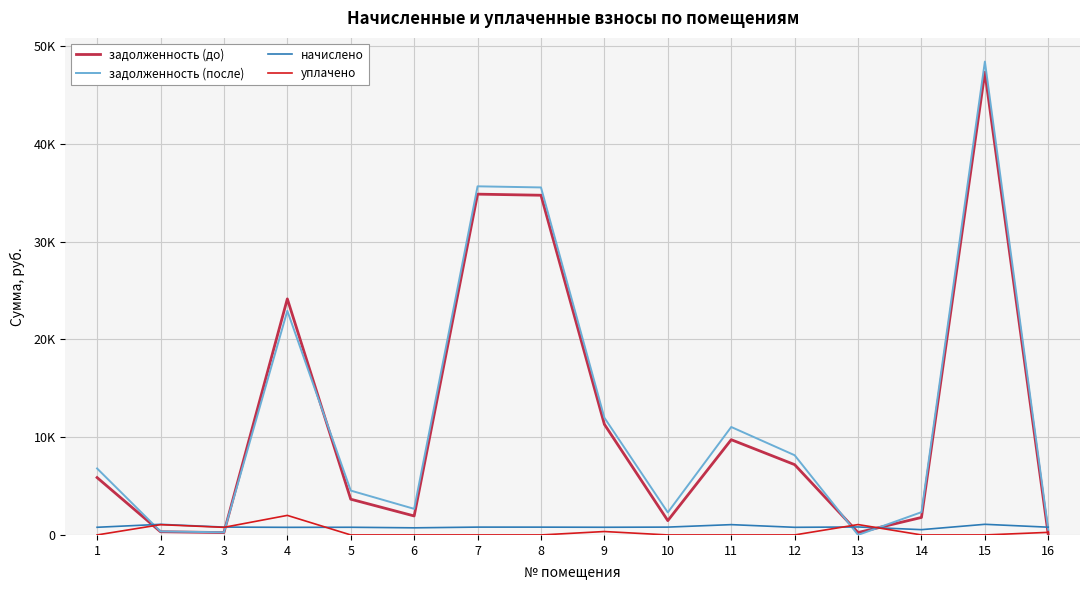

How many times do уплачено and задолженность (до) cross each other?

5